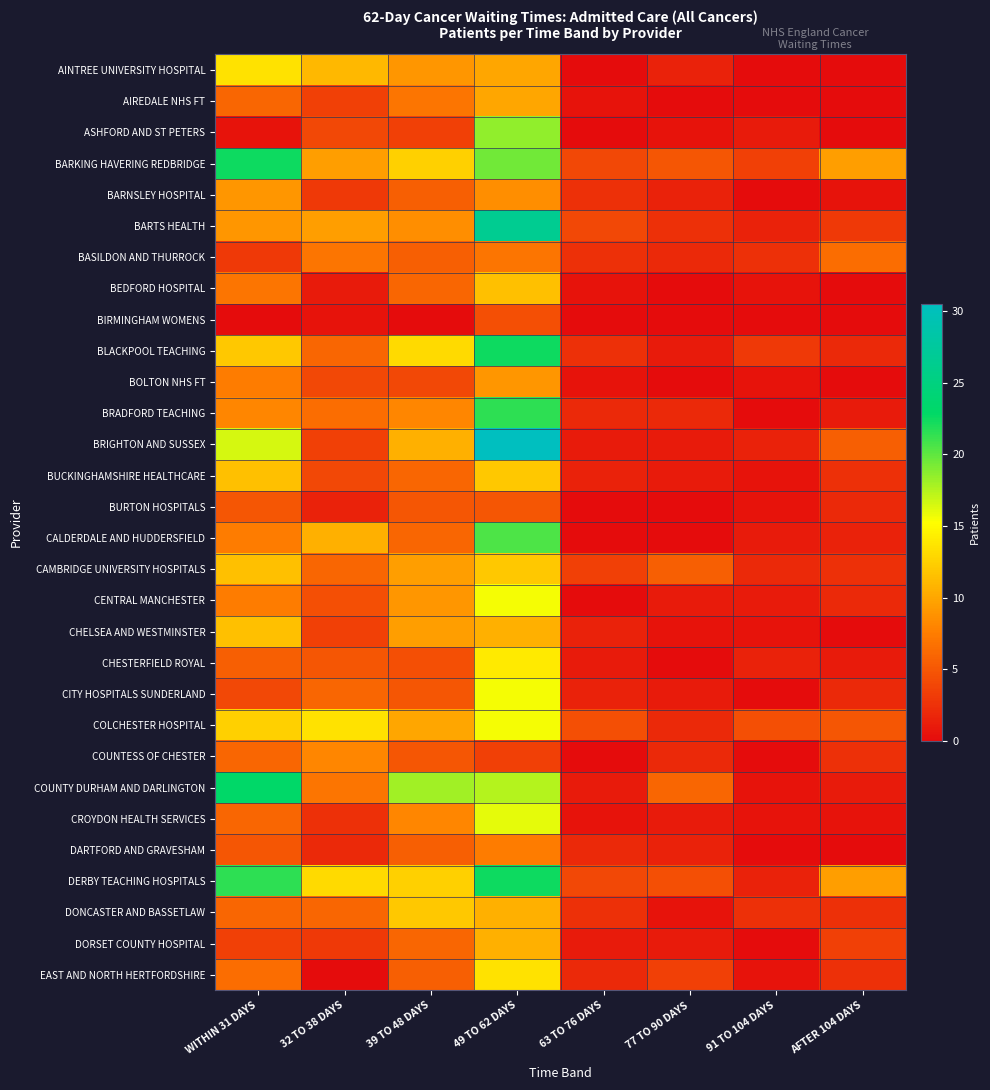

List the series in order of their peak value, lowest first.

BIRMINGHAM WOMENS, BURTON HOSPITALS, BASILDON AND THURROCK, DARTFORD AND GRAVESHAM, COUNTESS OF CHESTER, BARNSLEY HOSPITAL, BOLTON NHS FT, AIREDALE NHS FT, DORSET COUNTY HOSPITAL, BEDFORD HOSPITAL, CHELSEA AND WESTMINSTER, BUCKINGHAMSHIRE HEALTHCARE, CAMBRIDGE UNIVERSITY HOSPITALS, DONCASTER AND BASSETLAW, AINTREE UNIVERSITY HOSPITAL, EAST AND NORTH HERTFORDSHIRE, CHESTERFIELD ROYAL, CENTRAL MANCHESTER, CITY HOSPITALS SUNDERLAND, COLCHESTER HOSPITAL, CROYDON HEALTH SERVICES, ASHFORD AND ST PETERS, CALDERDALE AND HUDDERSFIELD, BRADFORD TEACHING, BARKING HAVERING REDBRIDGE, BLACKPOOL TEACHING, DERBY TEACHING HOSPITALS, COUNTY DURHAM AND DARLINGTON, BARTS HEALTH, BRIGHTON AND SUSSEX